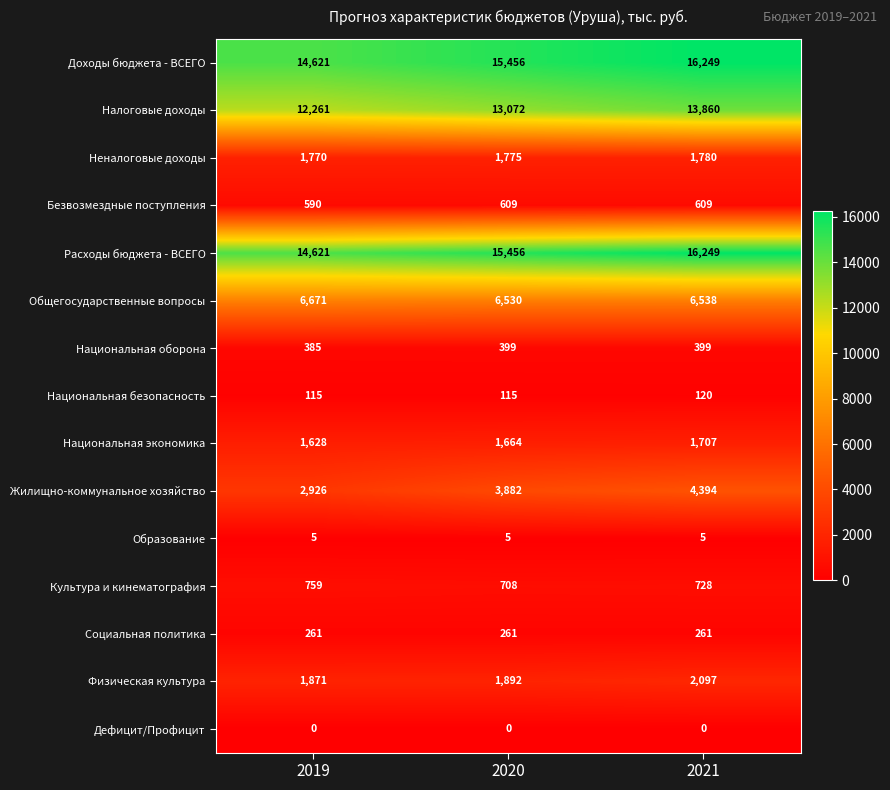

The Национальная экономика series shows 2377 at 2021. True or false?

False